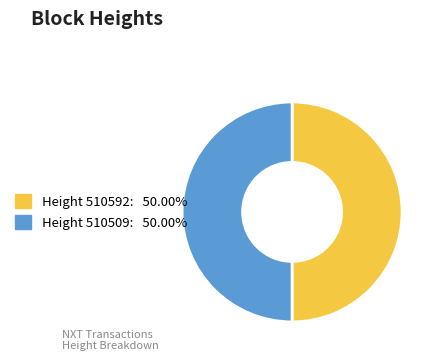

To the nearest percent, what is the average slice percentage?

50%